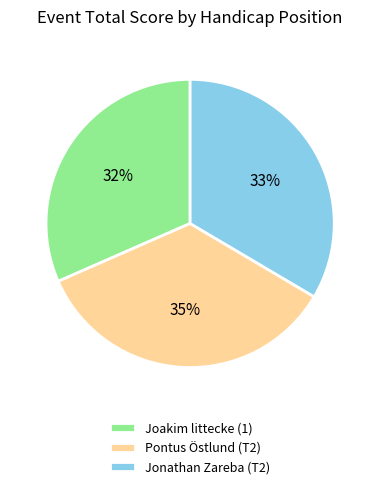

Approximately how many times larger is the value at Pontus Östlund (T2) compared to Joakim littecke (1)?

1.1